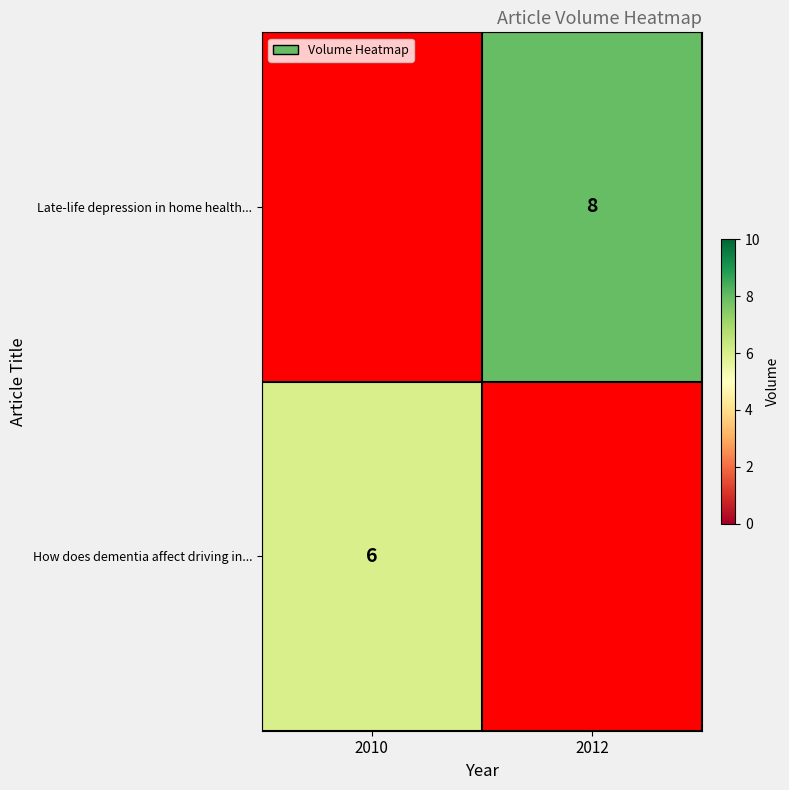

What is the sum of the How does dementia affect driving in... values at 2010 and 2012?

6